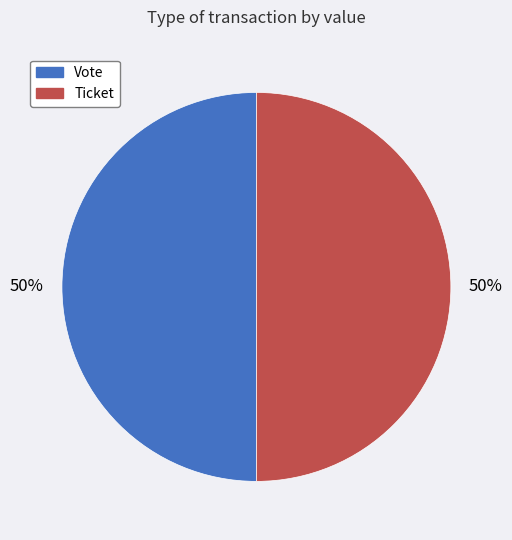

Count the number of slices in the pie.

2